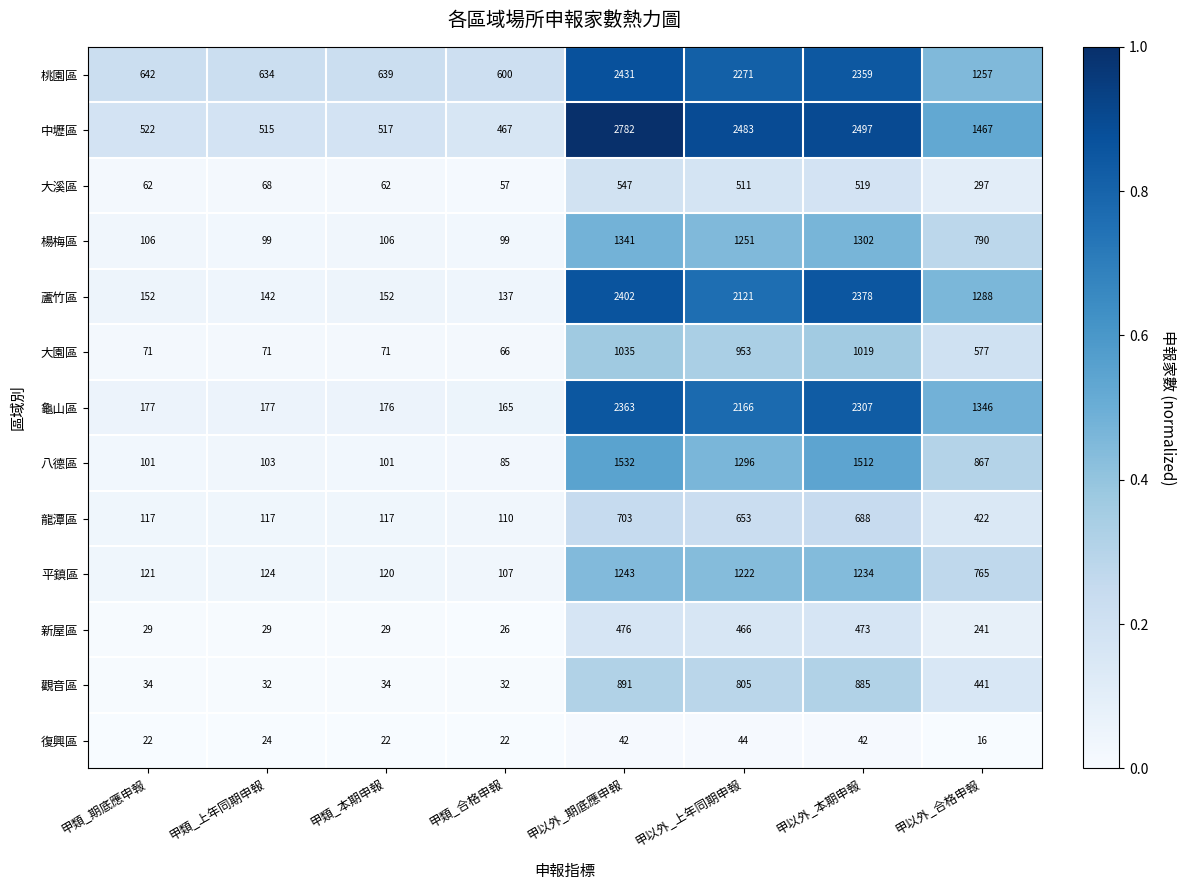

Rank the series at 甲以外_上年同期申報 from lowest to highest value.

復興區, 新屋區, 大溪區, 龍潭區, 觀音區, 大園區, 平鎮區, 楊梅區, 八德區, 蘆竹區, 龜山區, 桃園區, 中壢區